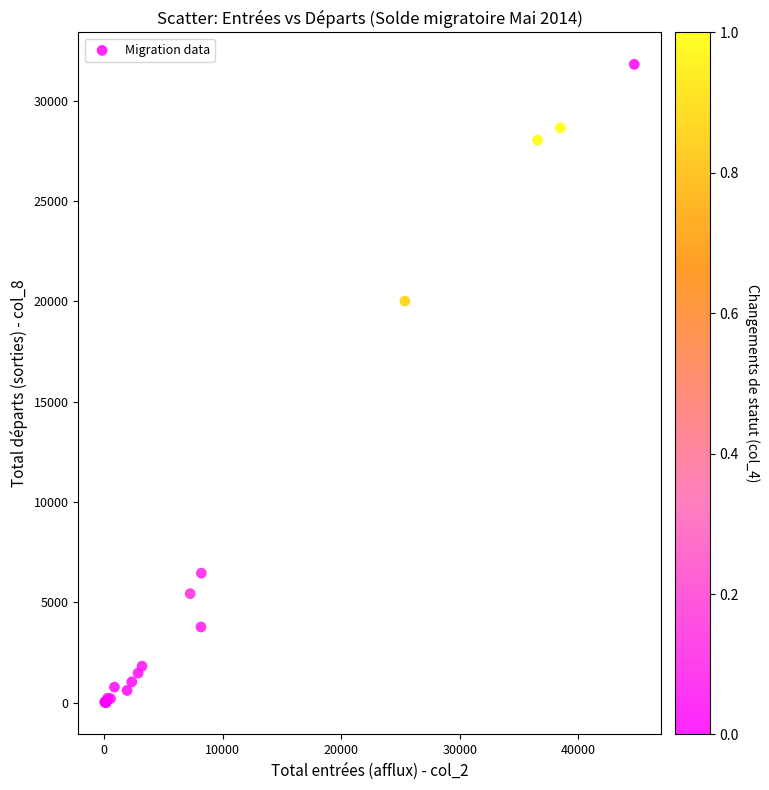

What Y value in the scatter plot is closest to 15907?

20009